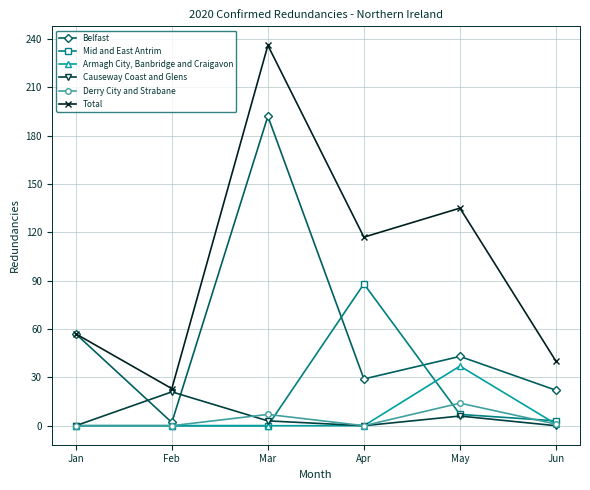

The value of Mid and East Antrim at Feb is 52. True or false?

False